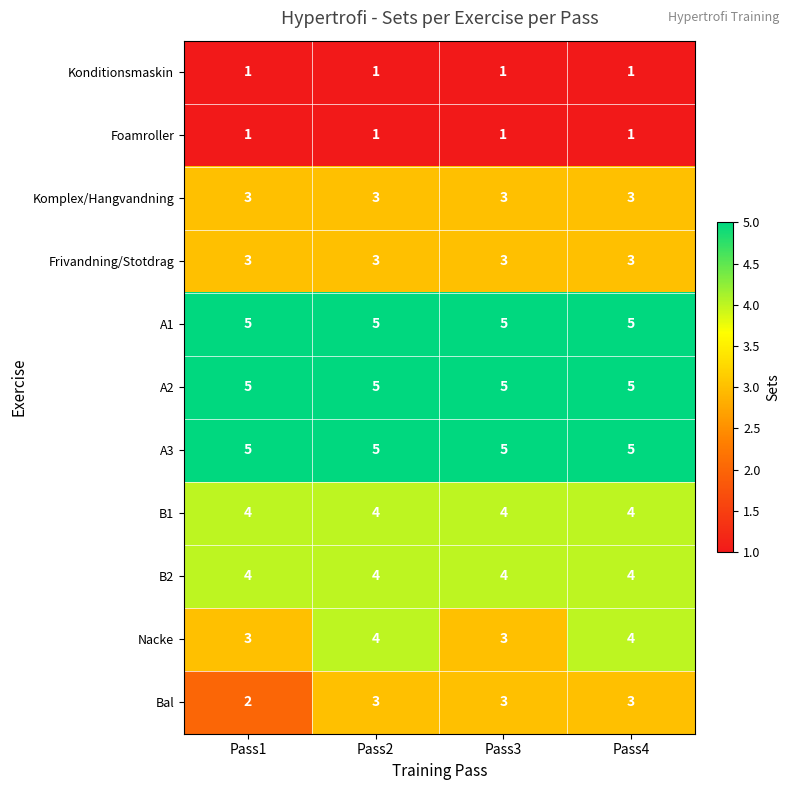

True or false: Bal has a value of 3 at Pass3.

True